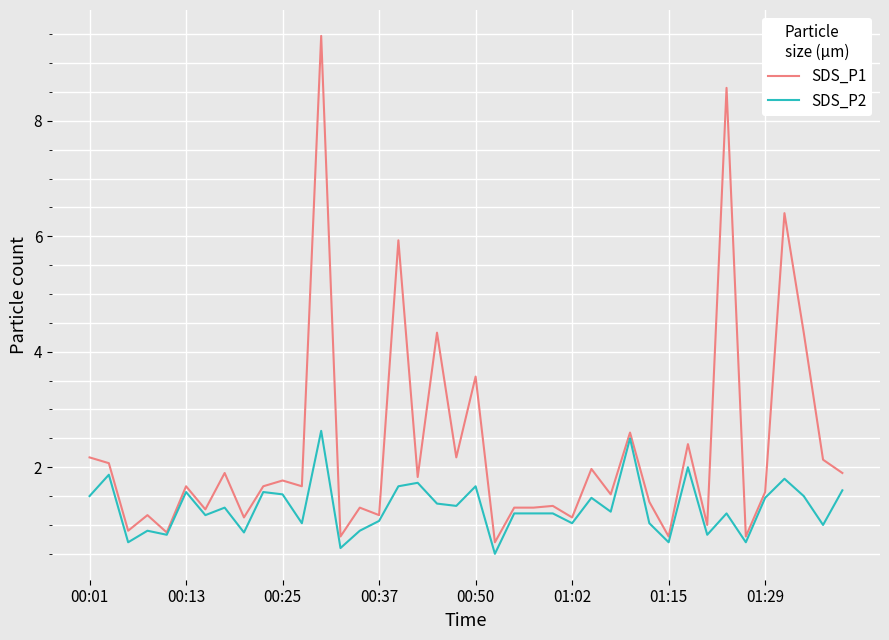

List the series in order of their peak value, lowest first.

SDS_P2, SDS_P1